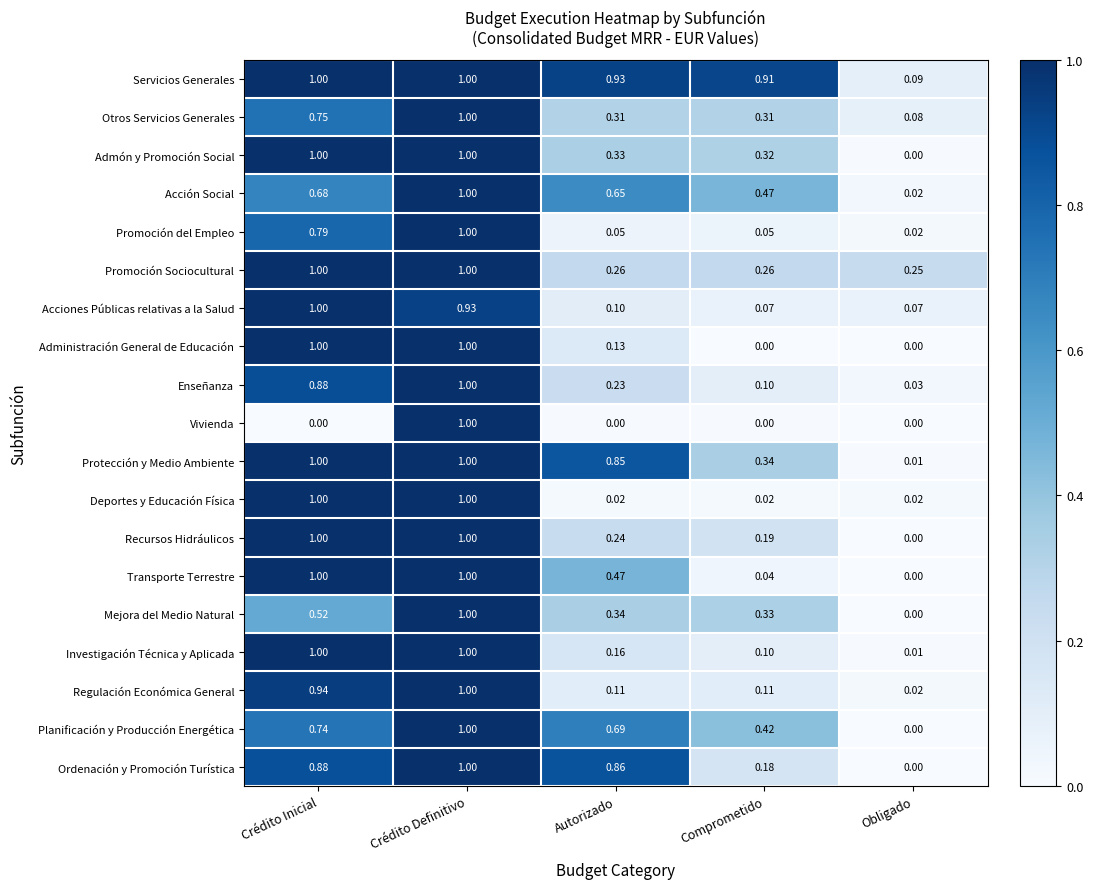

Which series has the largest total across all categories?

Servicios Generales